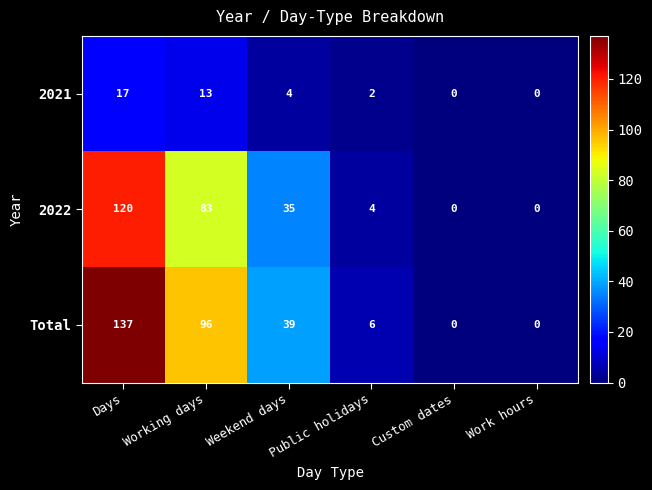

What is the maximum value shown in the chart?

137